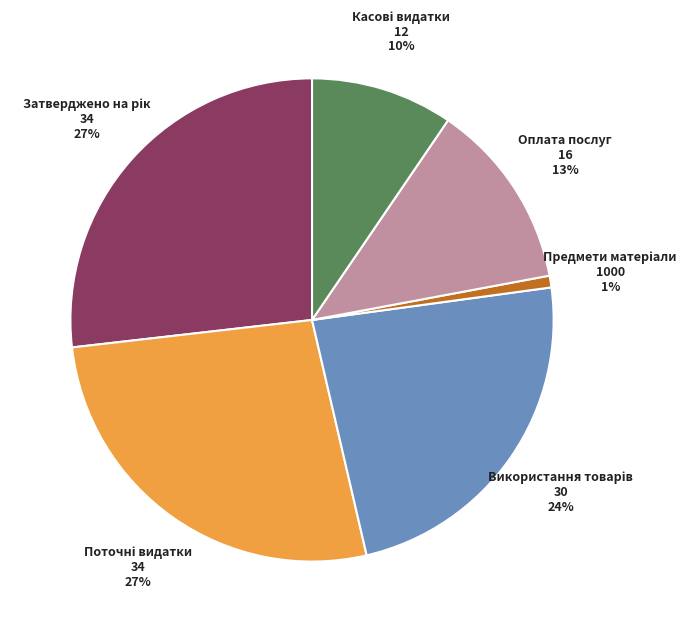

Is there any slice that represents more than half of the pie?

No